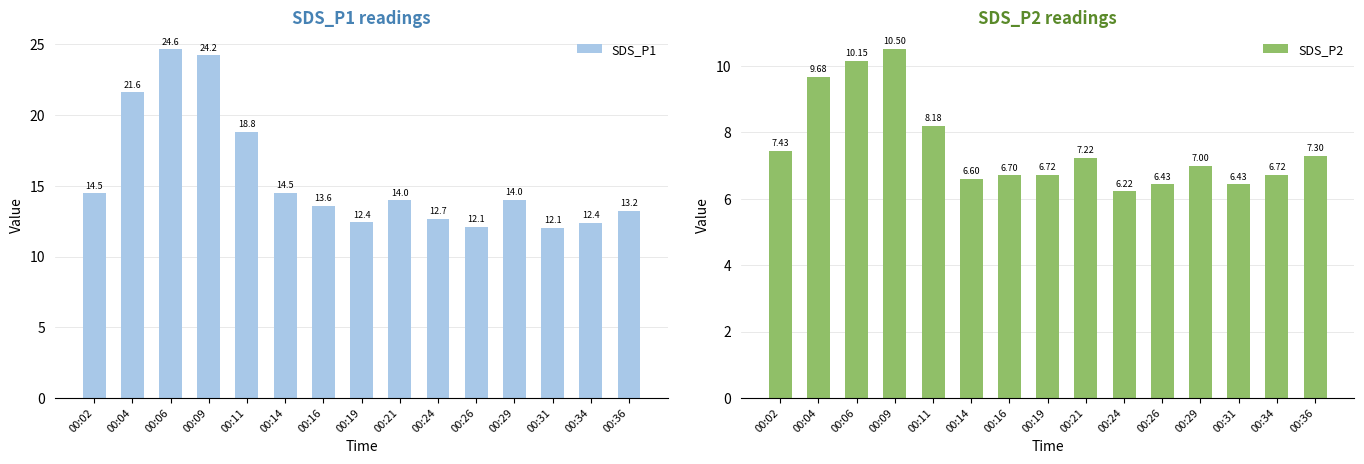

The value of SDS_P1 at 00:04 is 21.6. True or false?

True